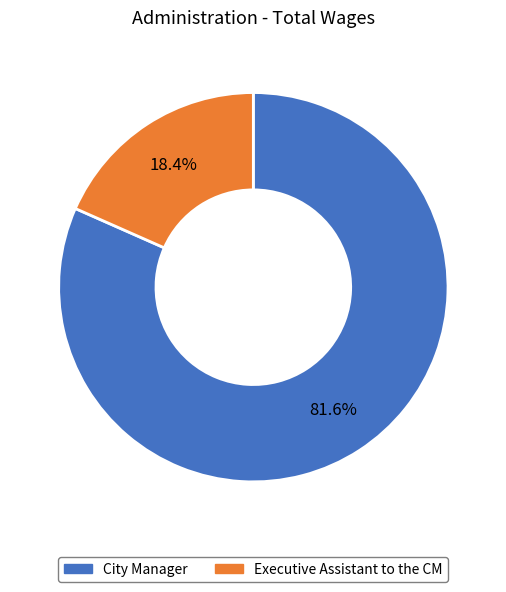

To the nearest percent, what portion does Executive Assistant to the CM represent?

18%